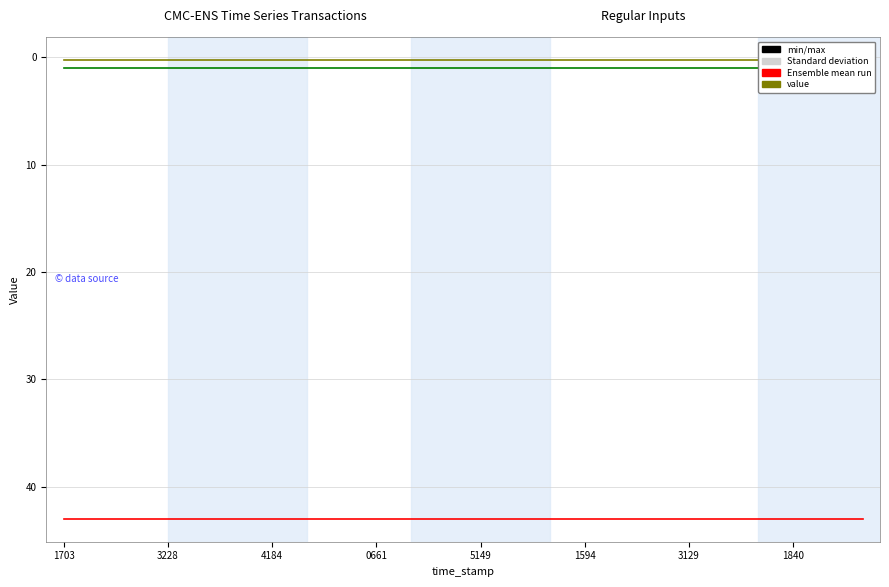

Between 8 and 17, which is larger?

8